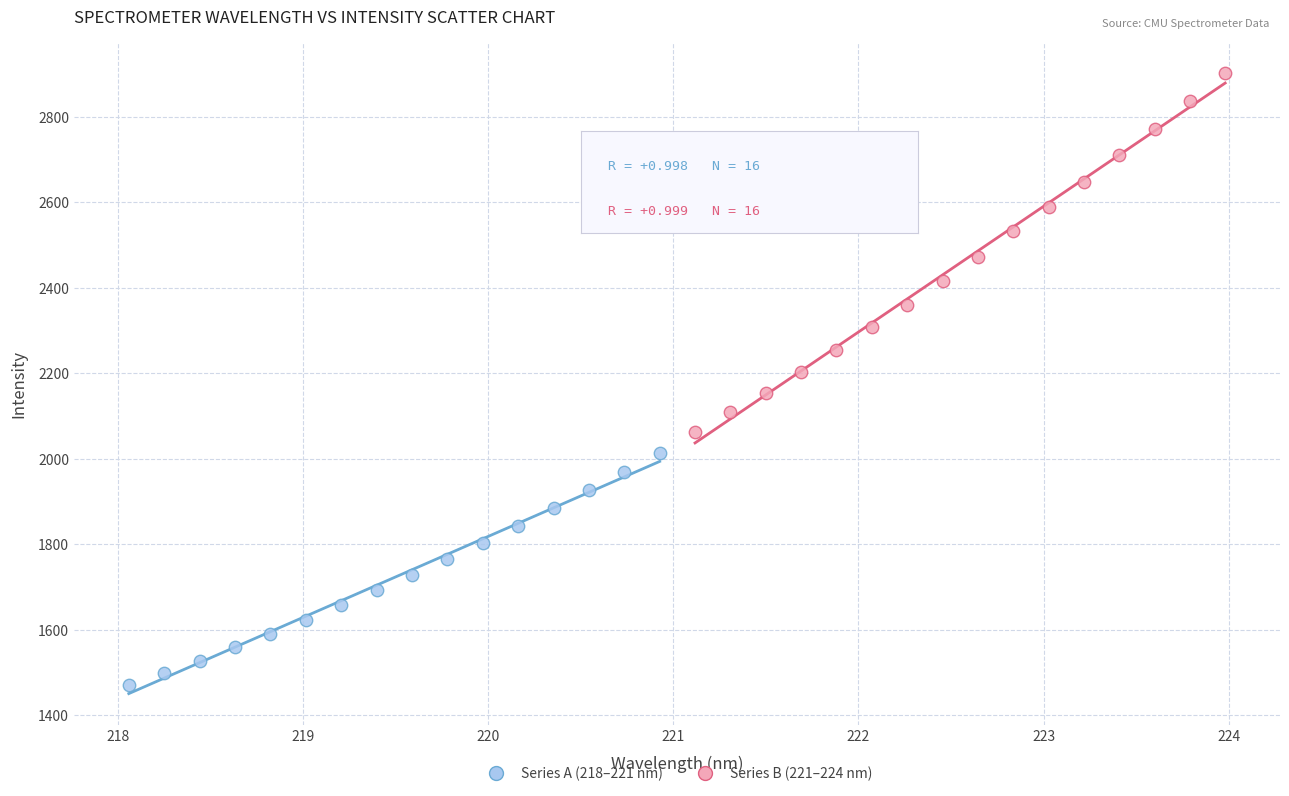

Which series has the widest spread of Y values?

Series B (221–224 nm)